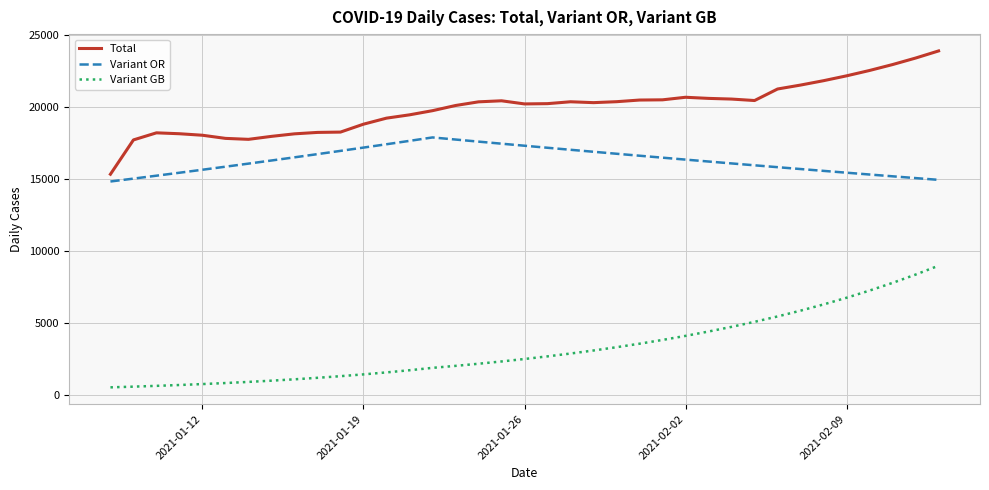

True or false: Variant OR and Total intersect in this chart.

False